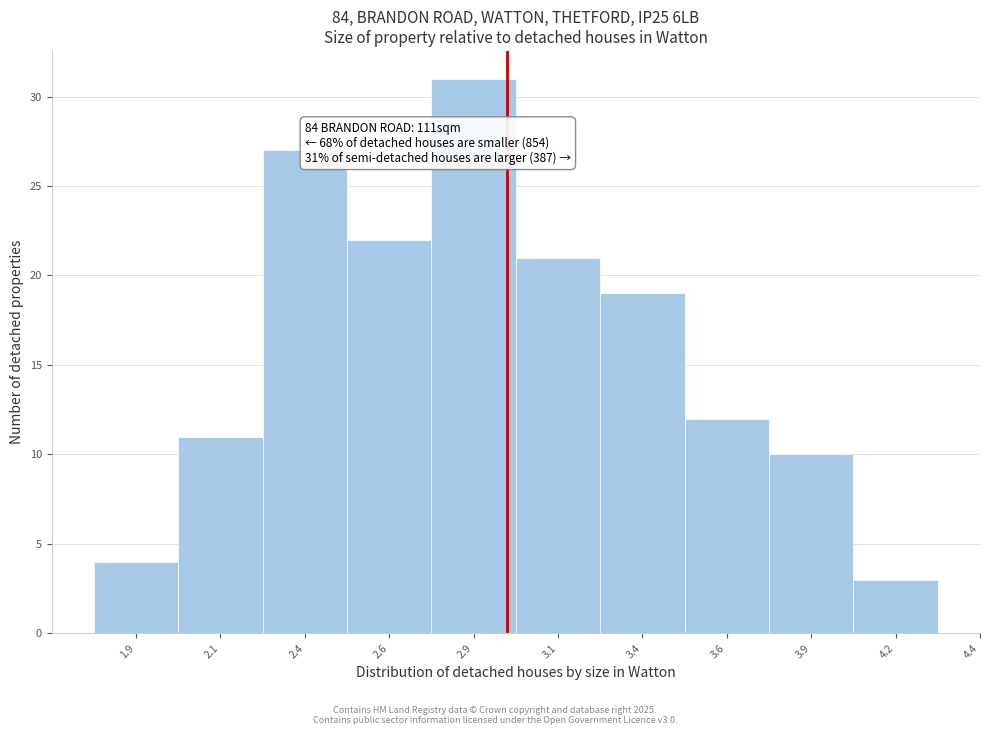

Reading right to left, transcribe all the data shown in this chart.

4.2=3	3.9=10	3.6=12	3.4=19	3.1=21	2.9=31	2.6=22	2.4=27	2.1=11	1.9=4